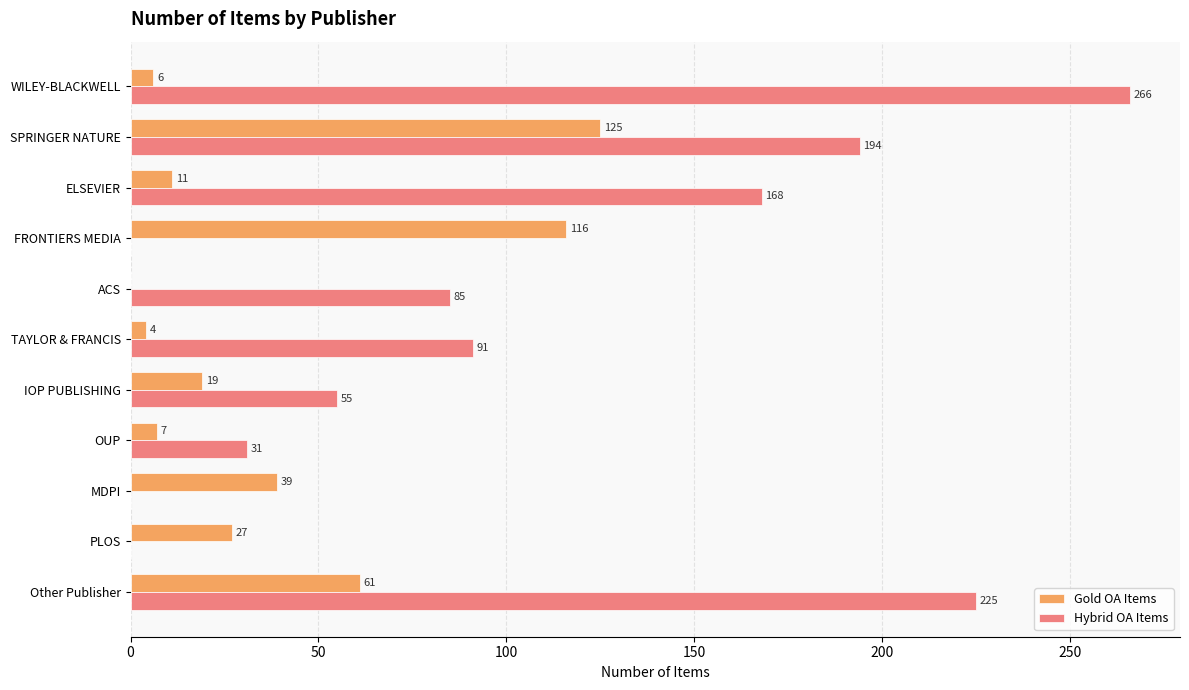

What is the average value of the Gold OA Items series?

38